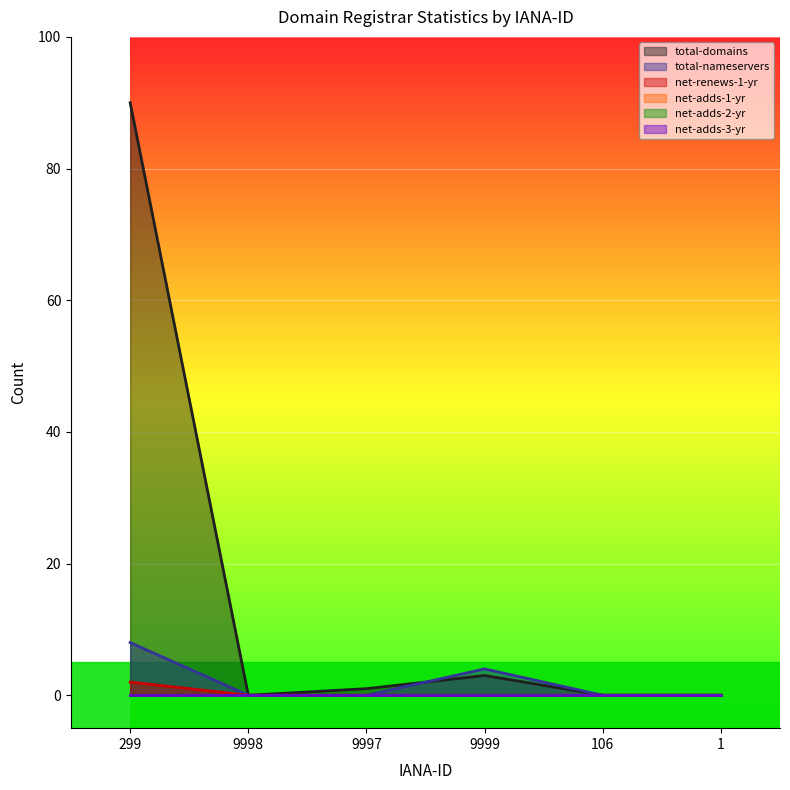

After their last crossing, which series has the higher values: total-nameservers or total-domains?

total-nameservers